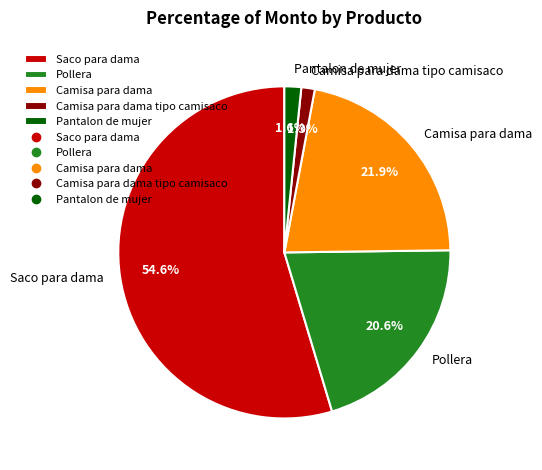

Is Saco para dama the majority of the pie?

Yes